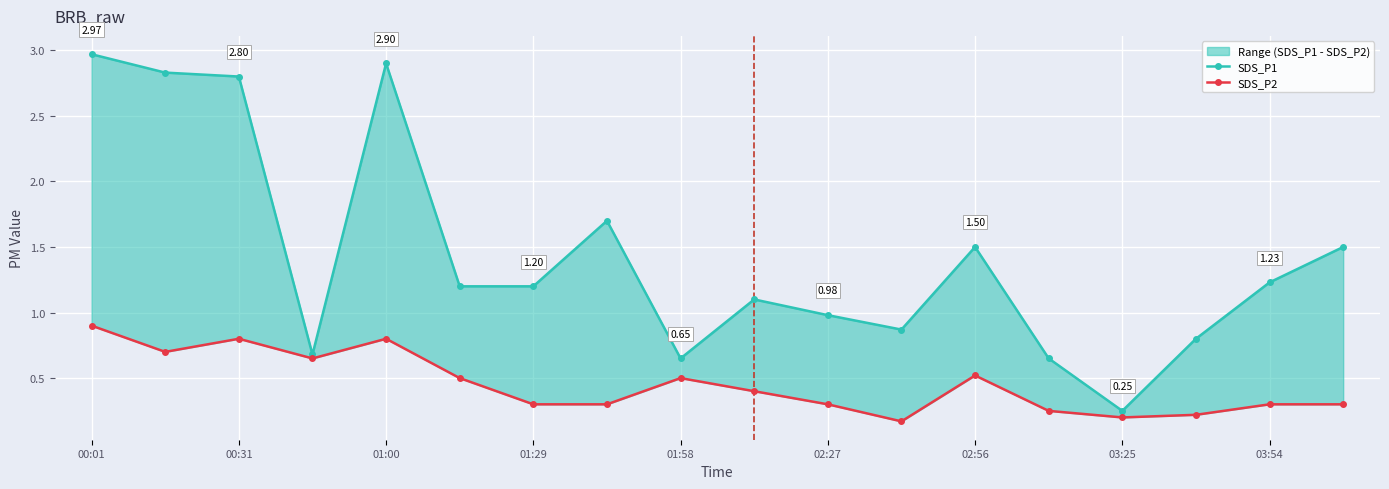

What is the difference between the highest and lowest values at 02:56?

1.0